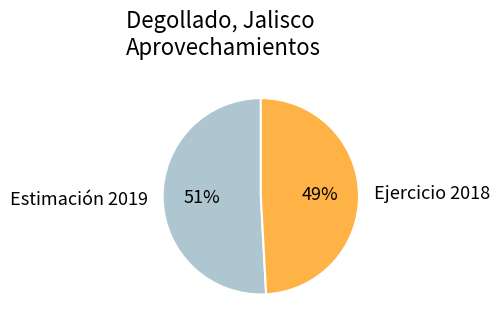

True or false: Ejercicio 2018 accounts for 49% of the total.

True